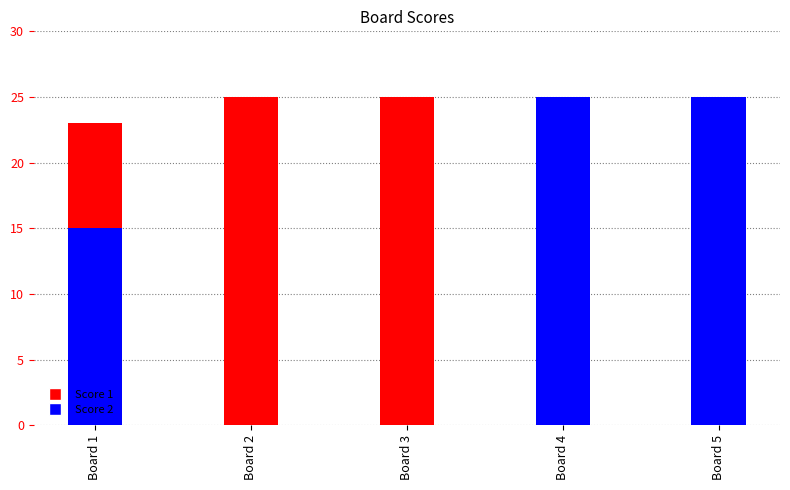

What is the difference between the maximum and minimum values in the Score 1 series?

19